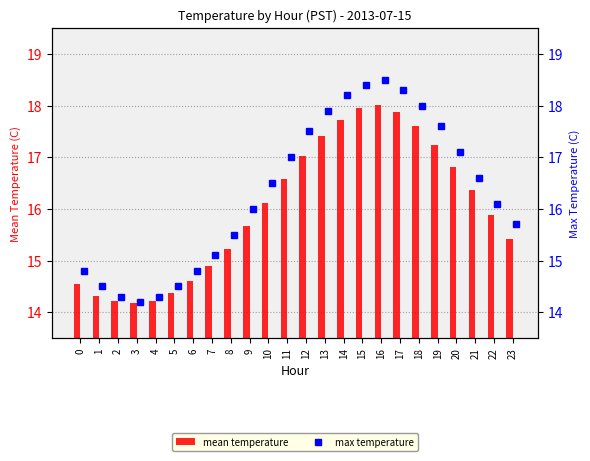

At which label is mean temperature closest to 16?

22